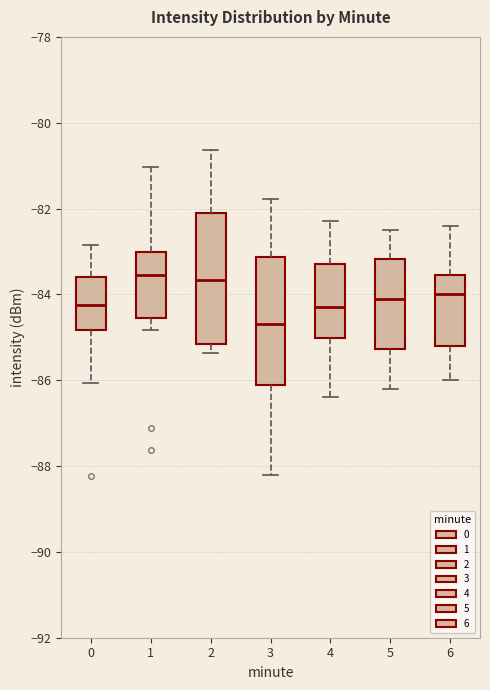

Reading left to right, transcribe this box plot: for each box, give where its median line is, the range the box spans, and where its two whiskers end, as read against the y-axis. The values are not printed on the chart, so give them approximately, as read against the axis.

0: median -84.2, box -84.8 to -83.6, whiskers -86.0 to -82.8
1: median -83.6, box -84.6 to -83.0, whiskers -84.8 to -81.0
2: median -83.6, box -85.2 to -82.2, whiskers -85.4 to -80.6
3: median -84.6, box -86.2 to -83.2, whiskers -88.2 to -81.8
4: median -84.2, box -85.0 to -83.2, whiskers -86.4 to -82.2
5: median -84.0, box -85.2 to -83.2, whiskers -86.2 to -82.4
6: median -84.0, box -85.2 to -83.6, whiskers -86.0 to -82.4